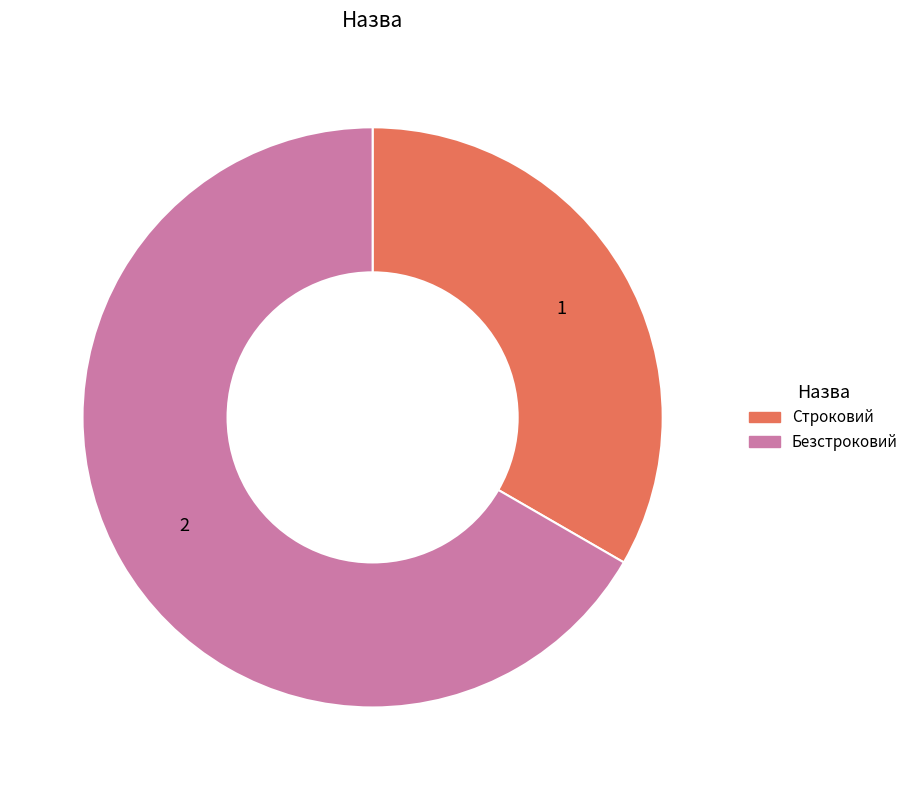

Which slice is the largest?

Безстроковий